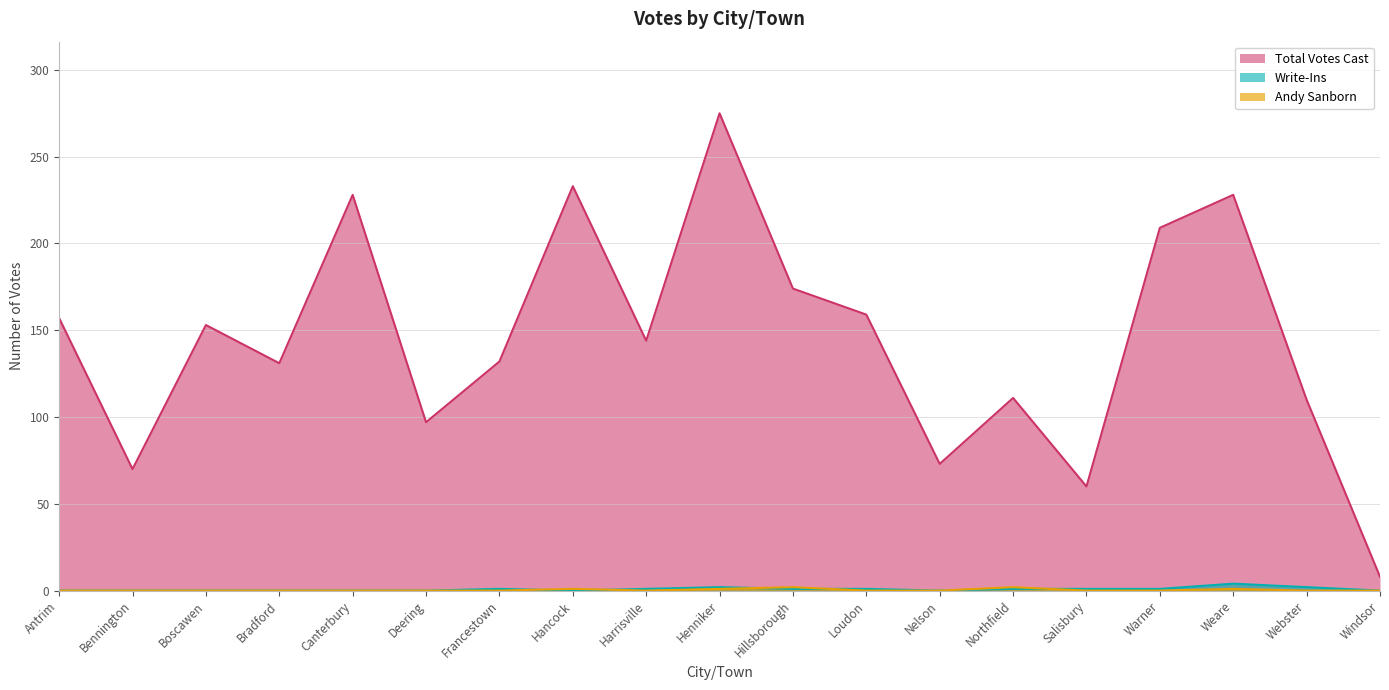

What are all the series names shown in the legend?

Total Votes Cast, Write-Ins, Andy Sanborn